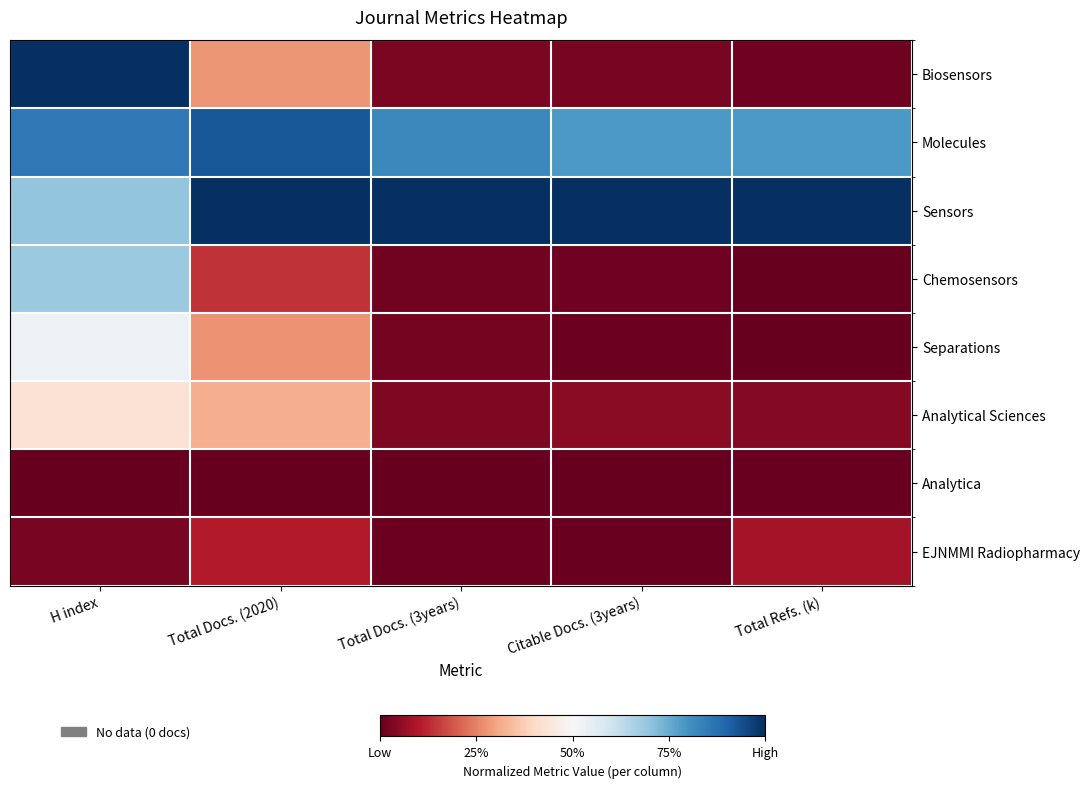

List the series in order of their peak value, highest first.

Biosensors, Sensors, Molecules, Chemosensors, Separations, Analytical Sciences, EJNMMI Radiopharmacy, Analytica